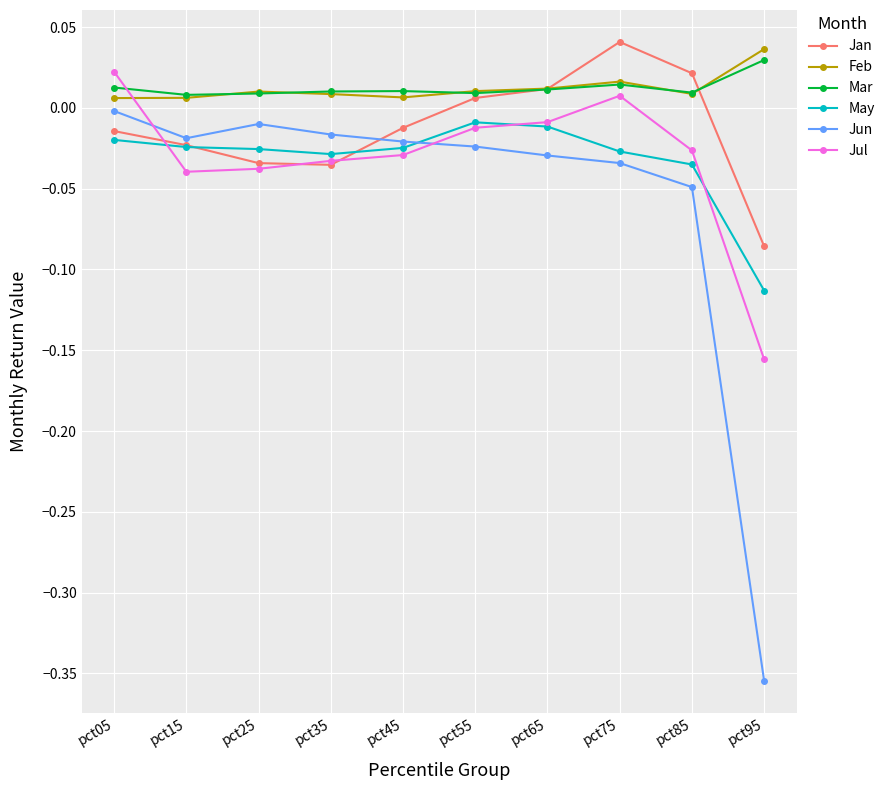

Is the value of Jan at pct85 greater than the value of Jun at pct85?

Yes